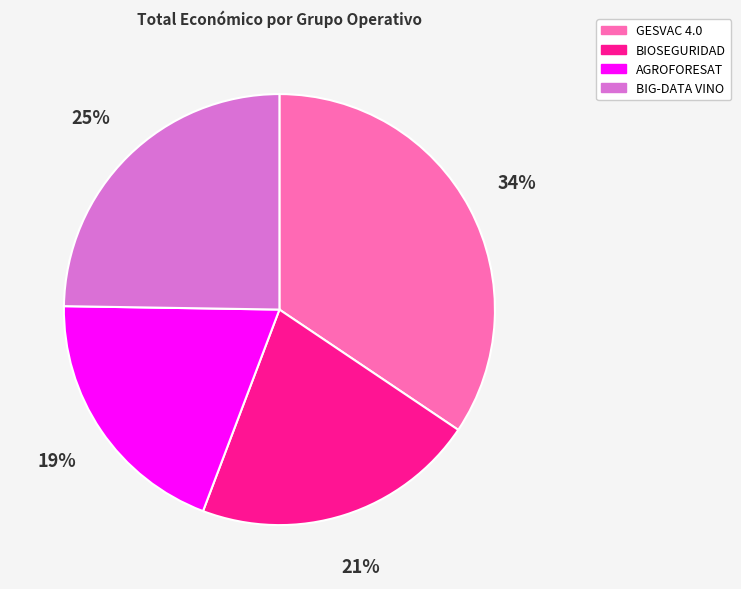

To the nearest percent, what percentage of the pie is AGROFORESAT?

19%